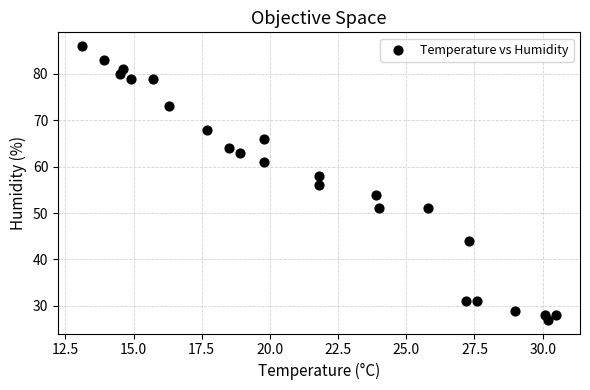

What is the range of Y values (max minus min)?

59